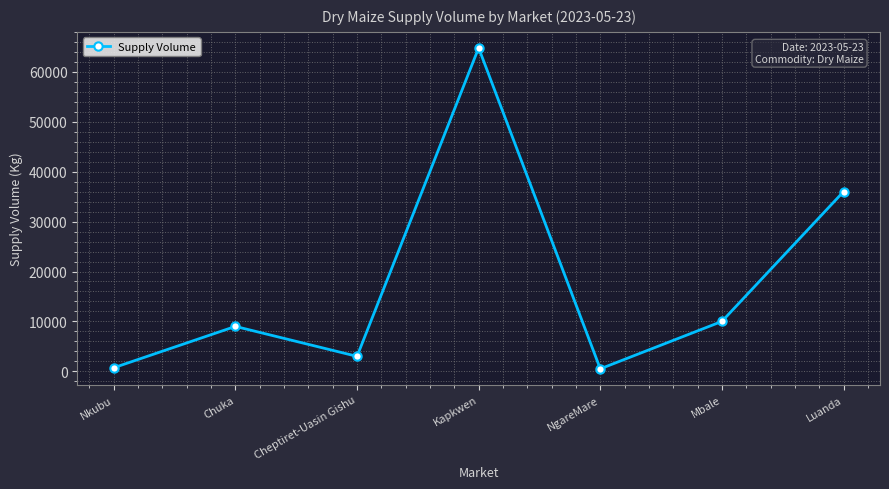

The chart shows a value of 9000 at Chuka. True or false?

True